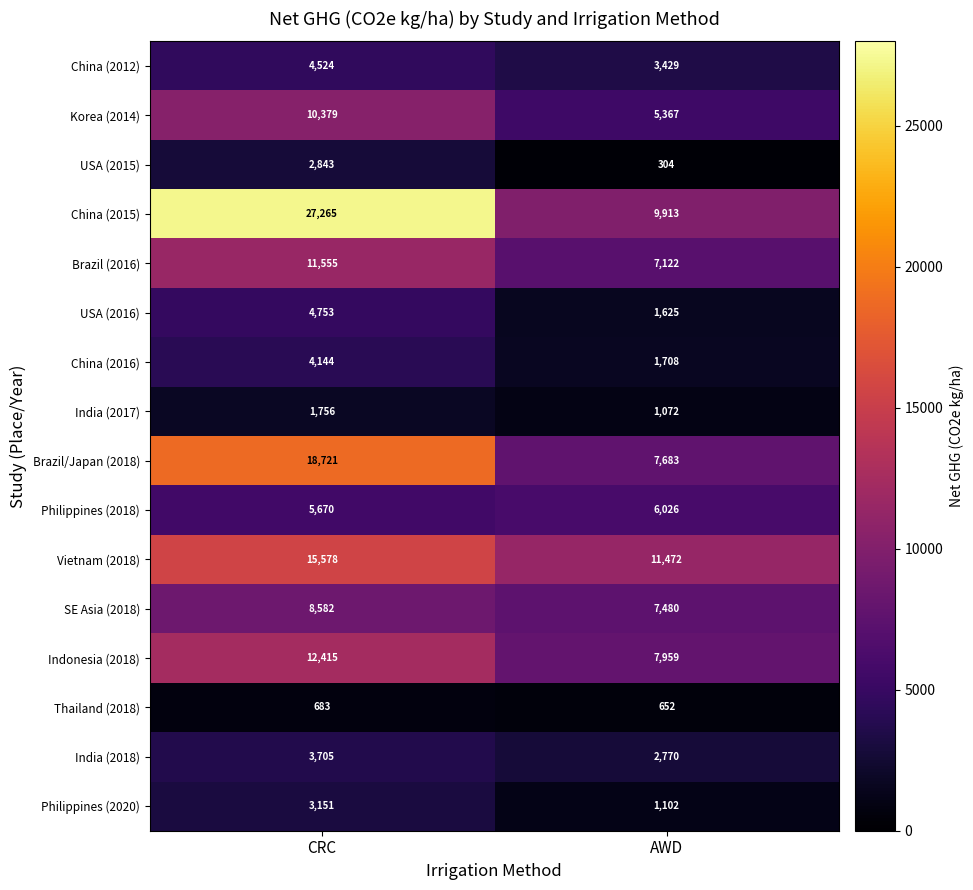

Count the number of data series in this chart.

16